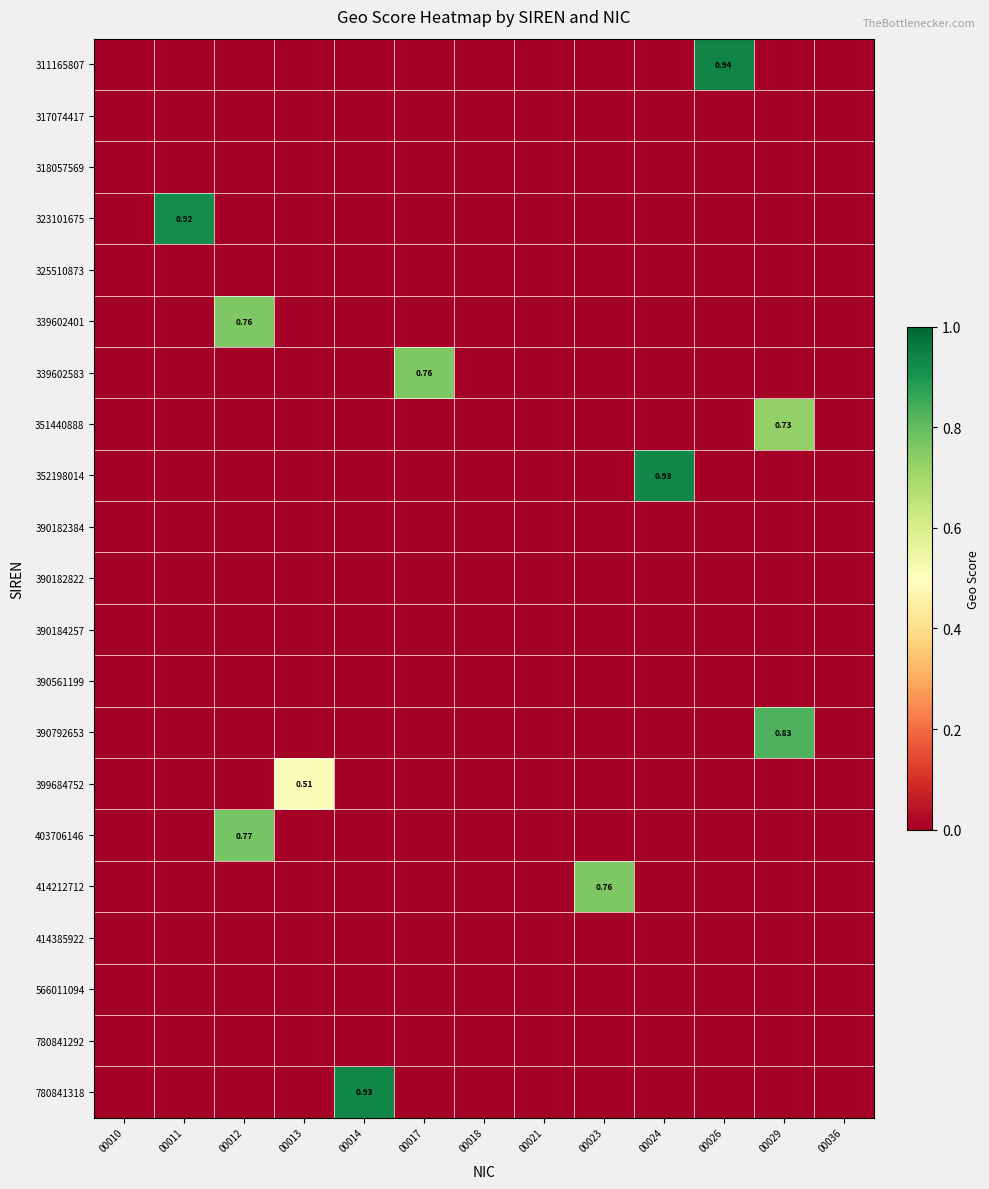

Is the value of 325510873 at 00018 greater than the value of 390184257 at 00021?

No